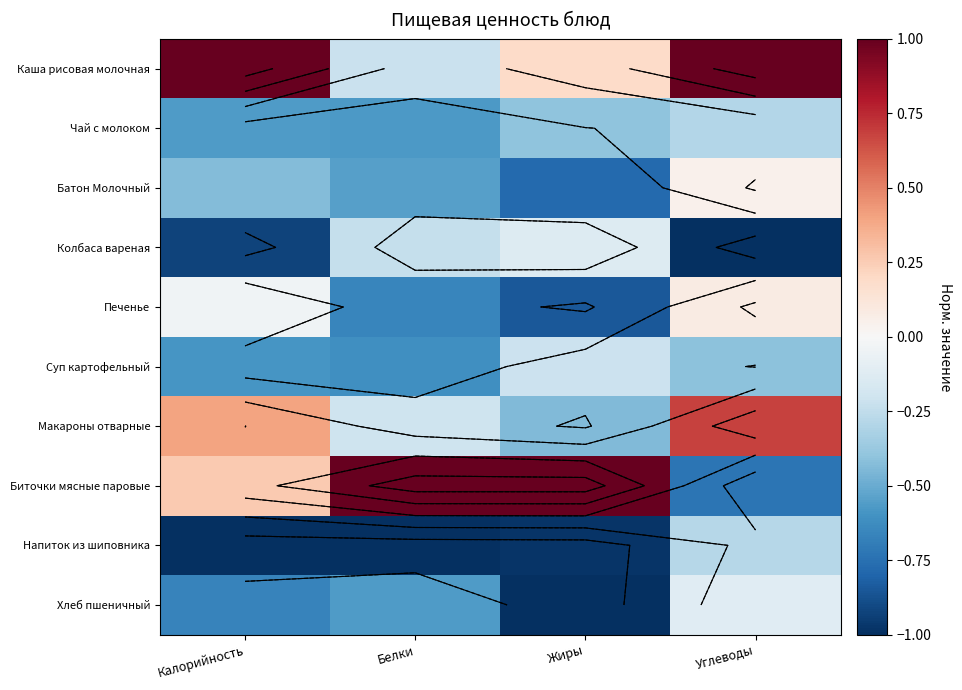

What is the sum of all Печенье values?

-1.5